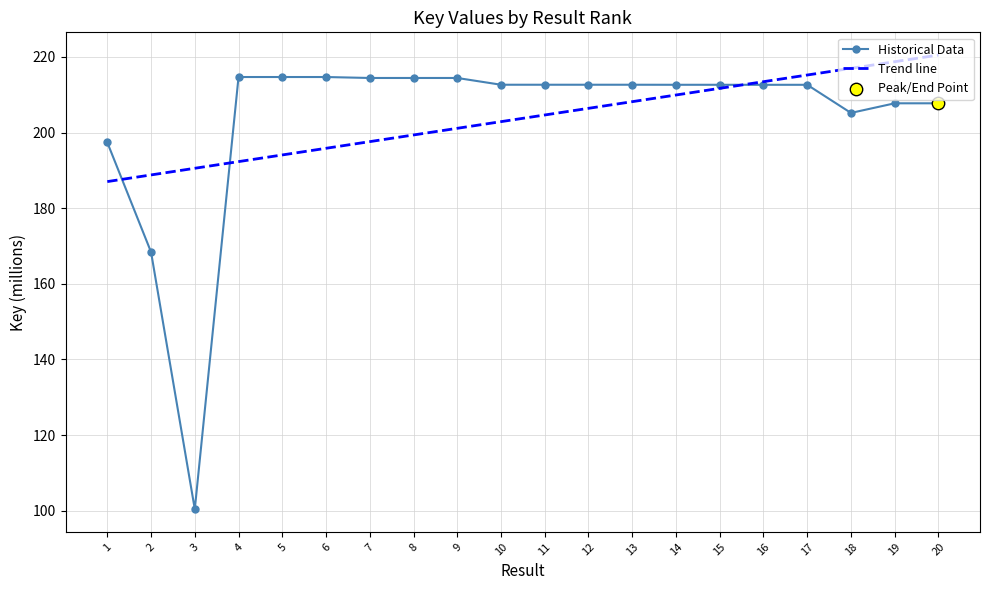

Is the value of Historical Data at 4 greater than the value of Trend line at 1?

Yes